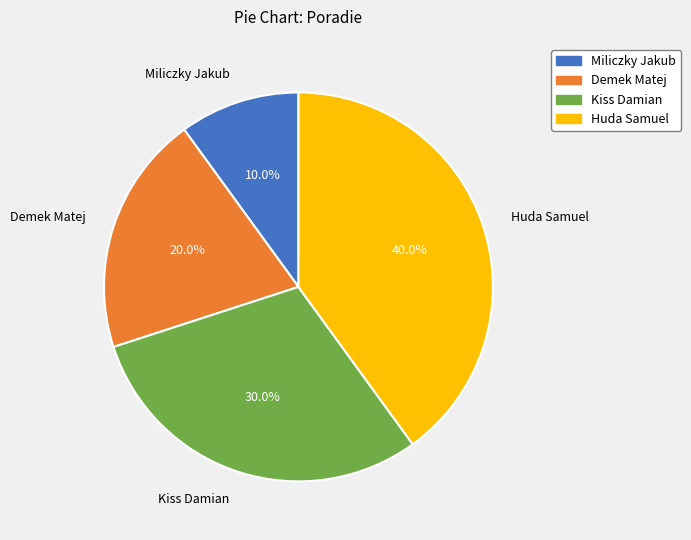

What is the largest slice in the pie chart?

Huda Samuel